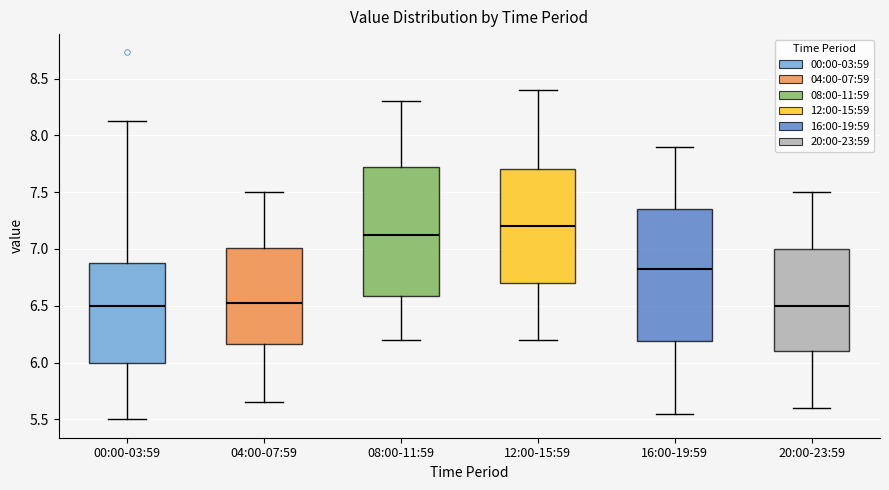

Where is the upper edge of the box for 04:00-07:59 on the y-axis? The values are not printed on the chart, so give them approximately, as read against the axis.

7.00